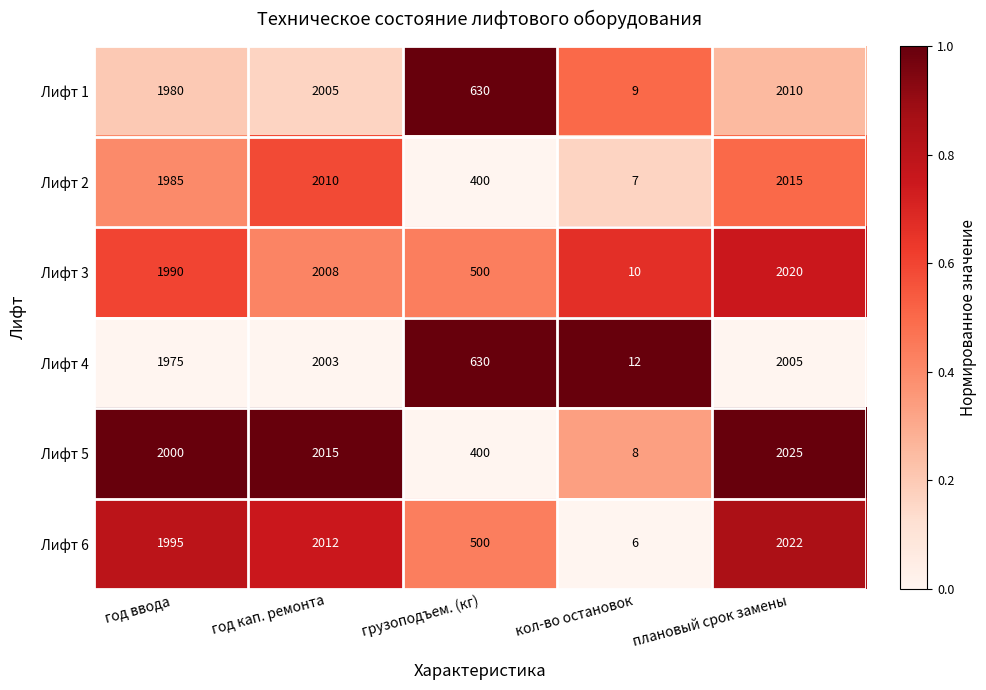

At год ввода, list the series in order from largest to smallest.

Лифт 5, Лифт 6, Лифт 3, Лифт 2, Лифт 1, Лифт 4